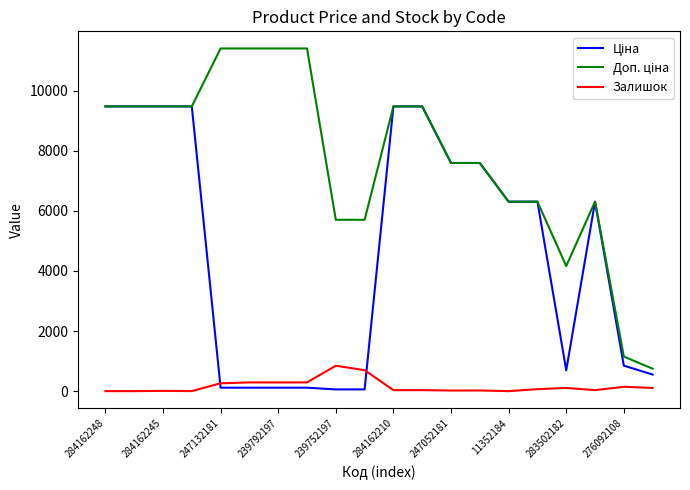

What is the maximum value for Залишок?

845.0